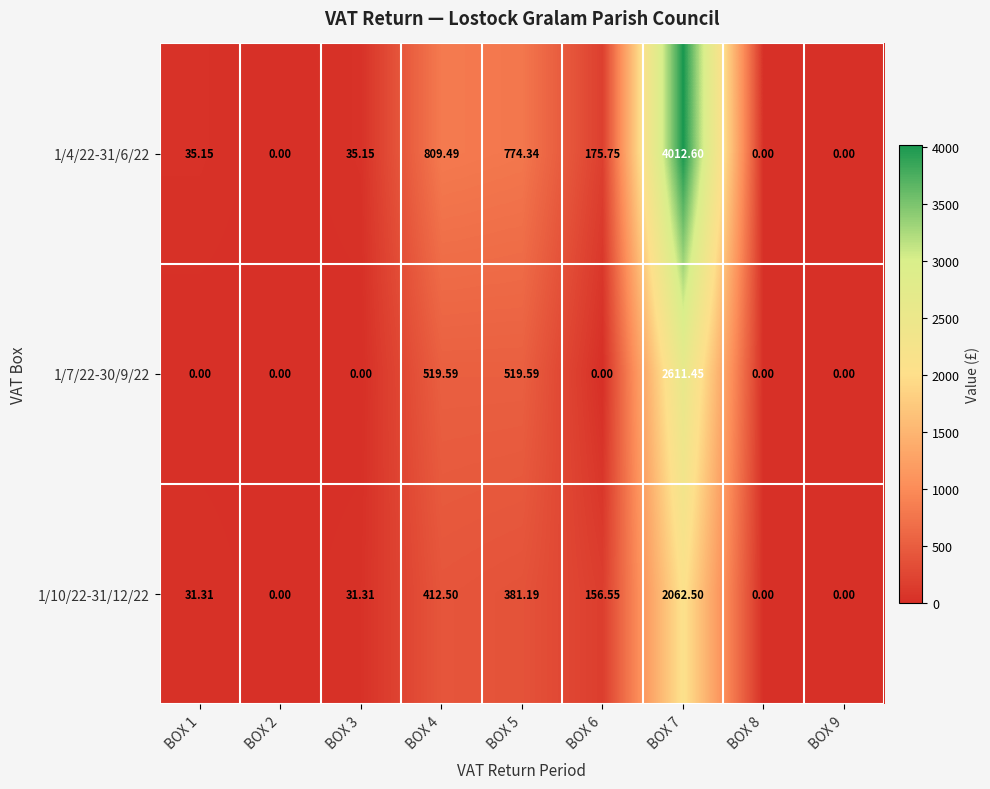

Is the value of 1/4/22-31/6/22 at BOX 1 greater than the value of 1/7/22-30/9/22 at BOX 9?

Yes